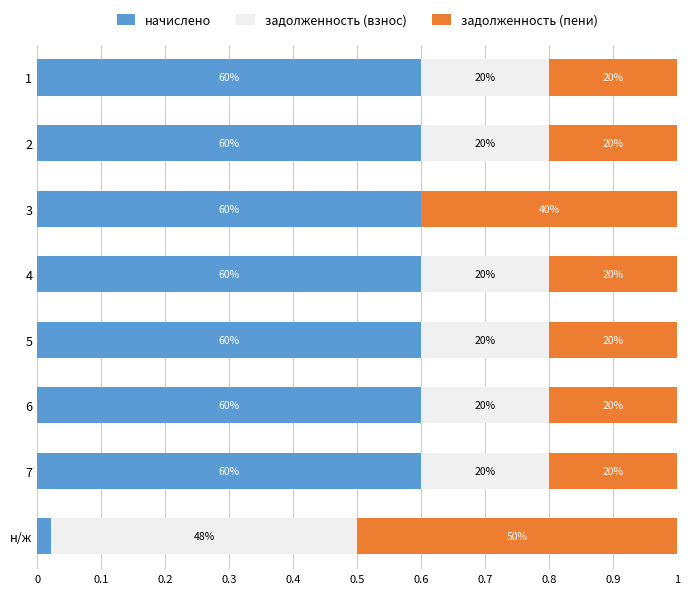

What is the average value of the начислено series?

0.5